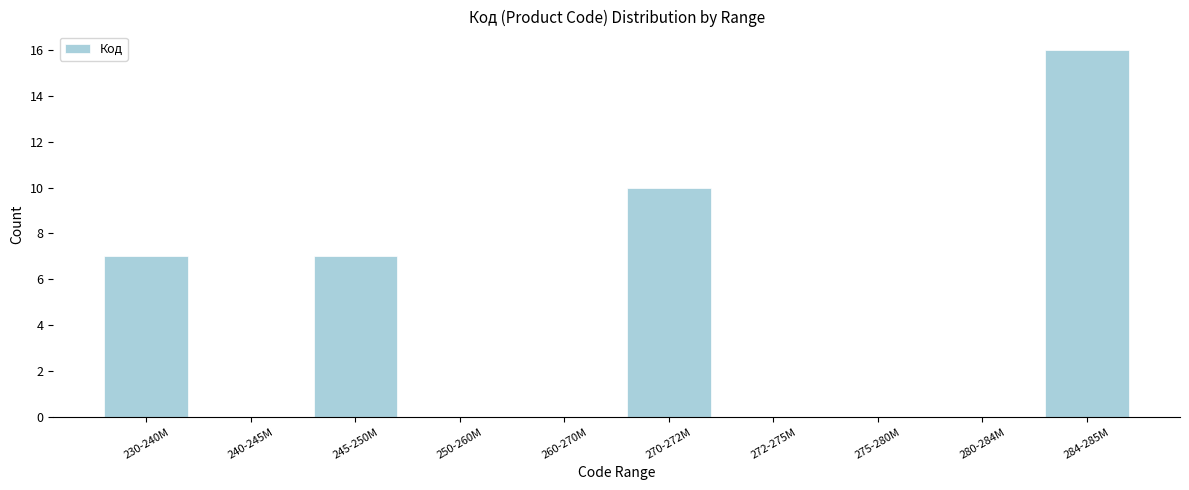

True or false: the data shows 17 at 270-272M.

False